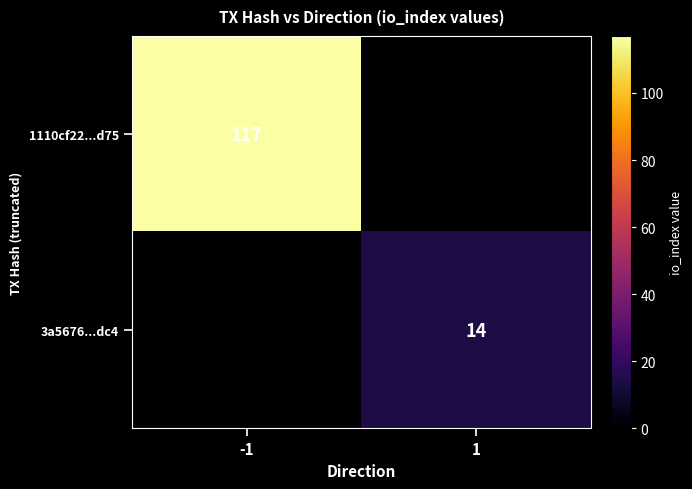

At which category is the sum across all series the highest?

-1